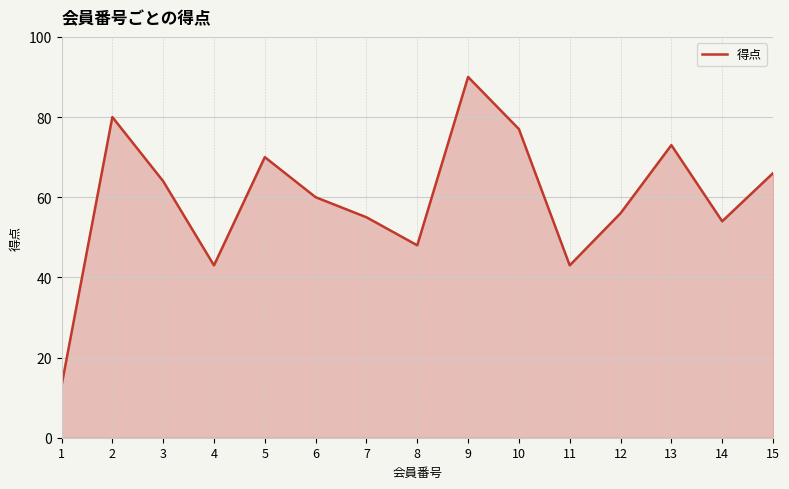

What is the change in value from 5 to 6?

-10